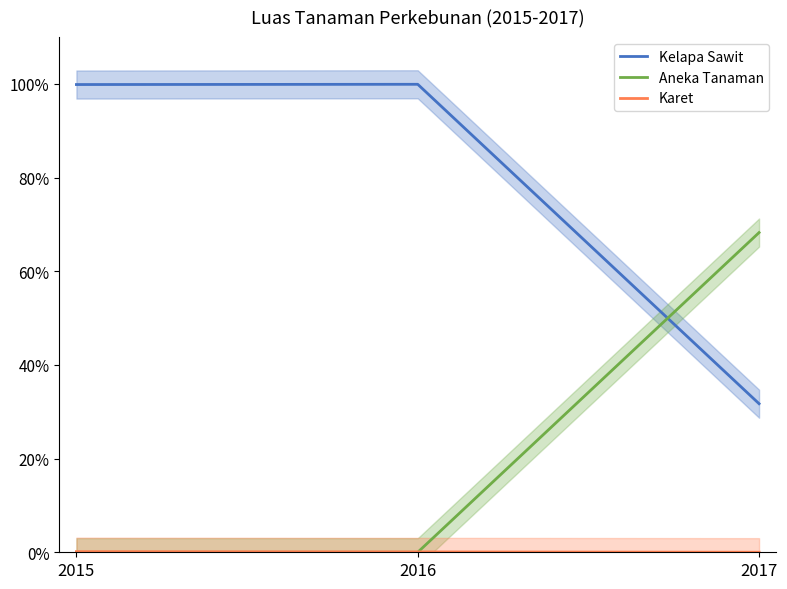

Which series has the largest total across all categories?

Kelapa Sawit